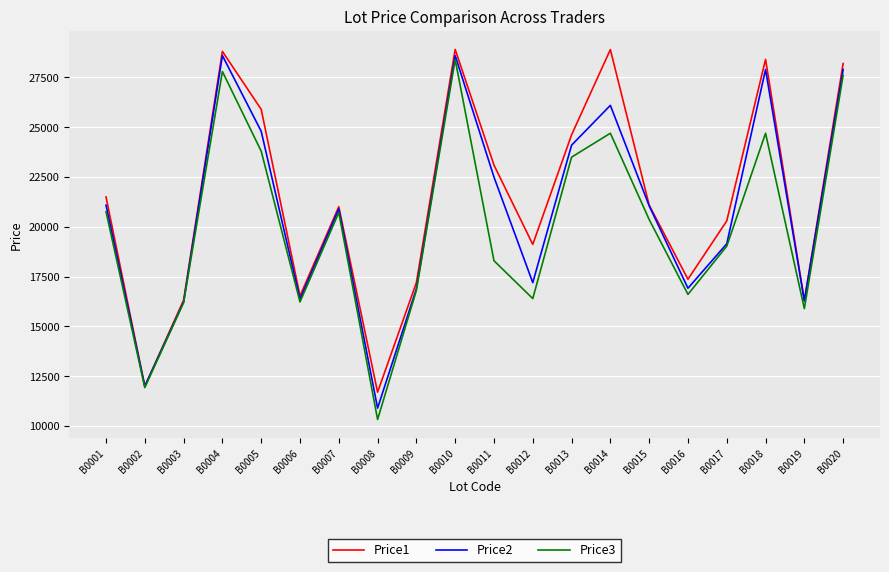

What is the spread (max minus min) of values at B0020?

591